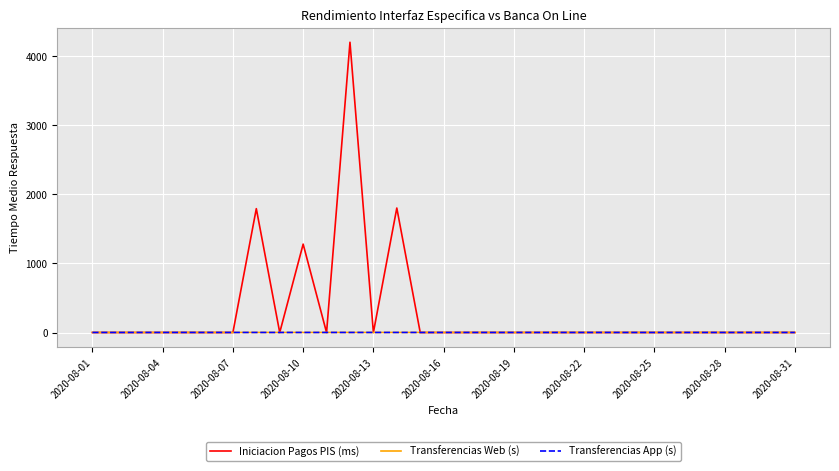

How many lines are shown in the chart?

3